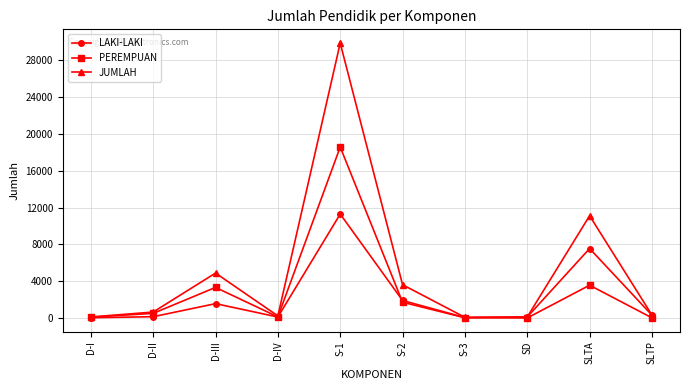

Which category has the highest value in the JUMLAH series?

S-1